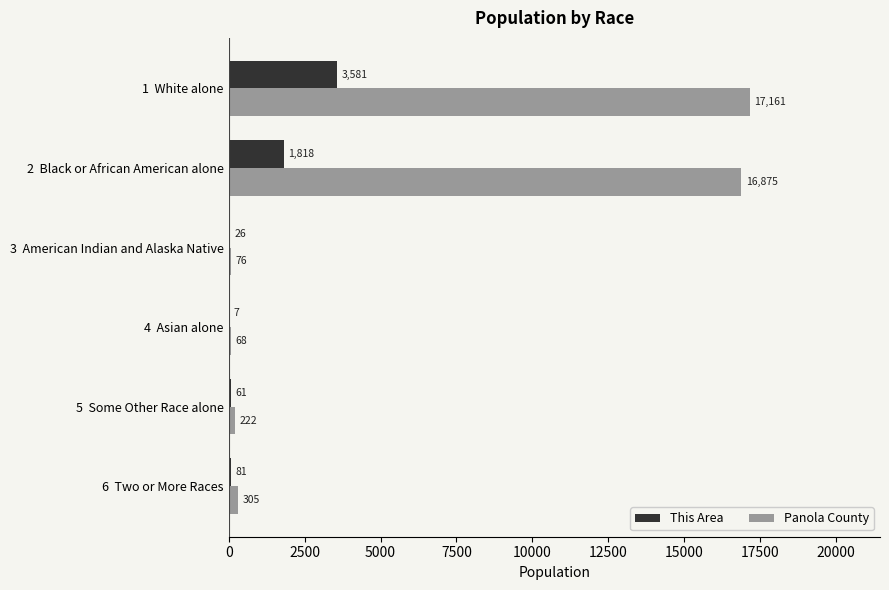

Which series has the largest total across all categories?

Panola County